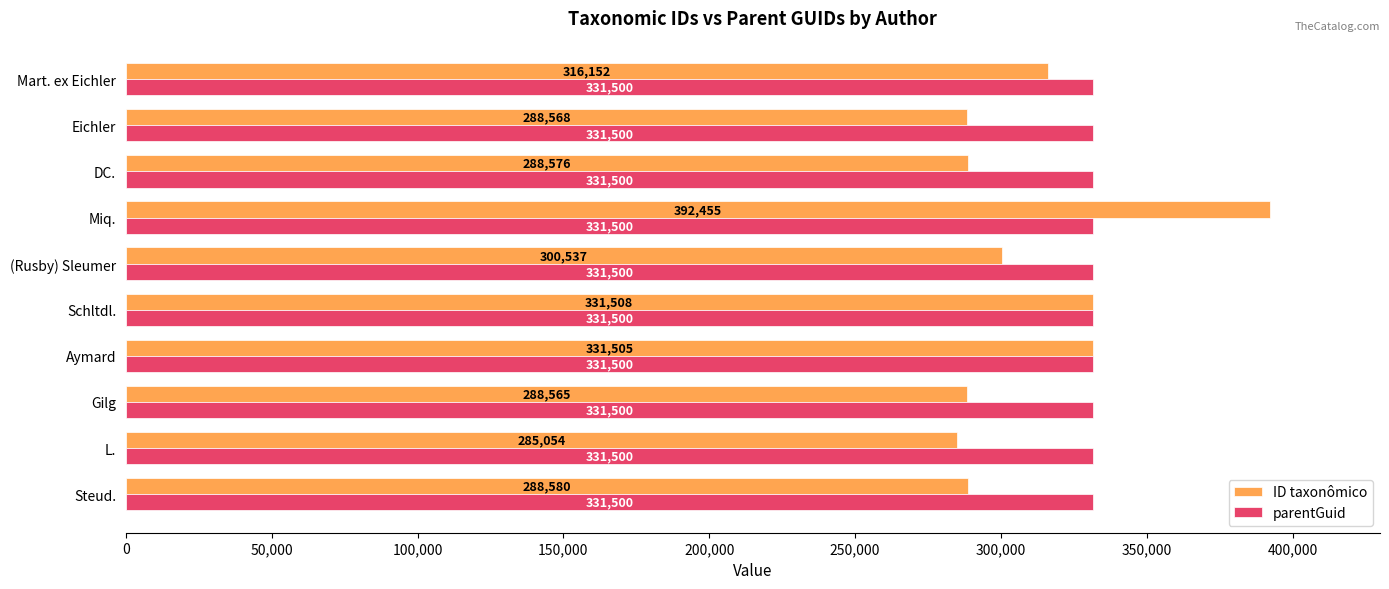

What is the total value across all series at Miq.?

723955